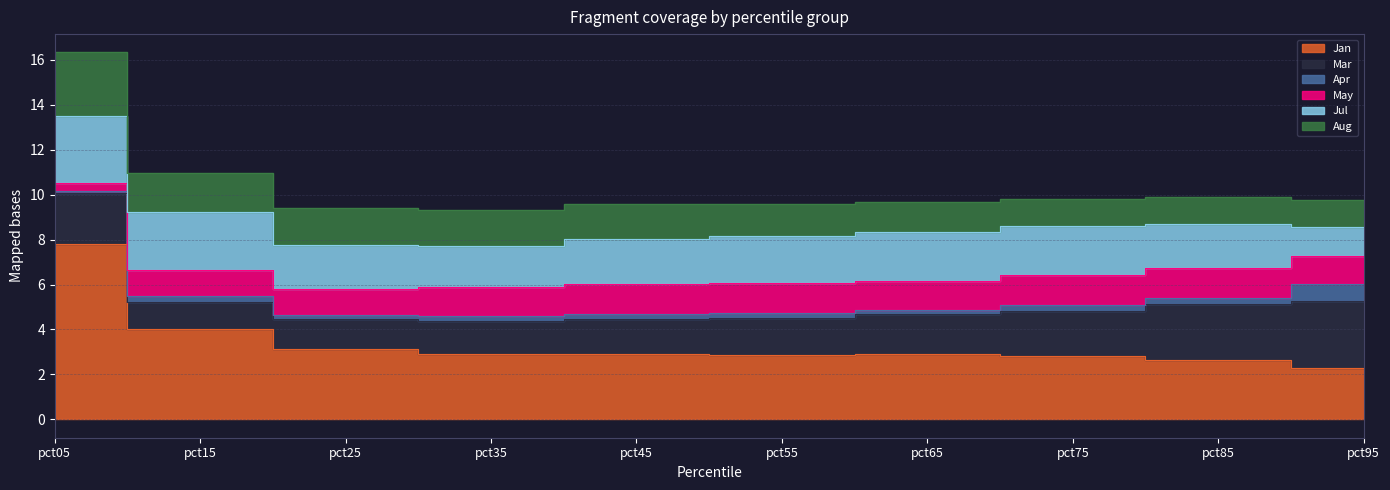

What are all the series names shown in the legend?

Jan, Mar, Apr, May, Jul, Aug